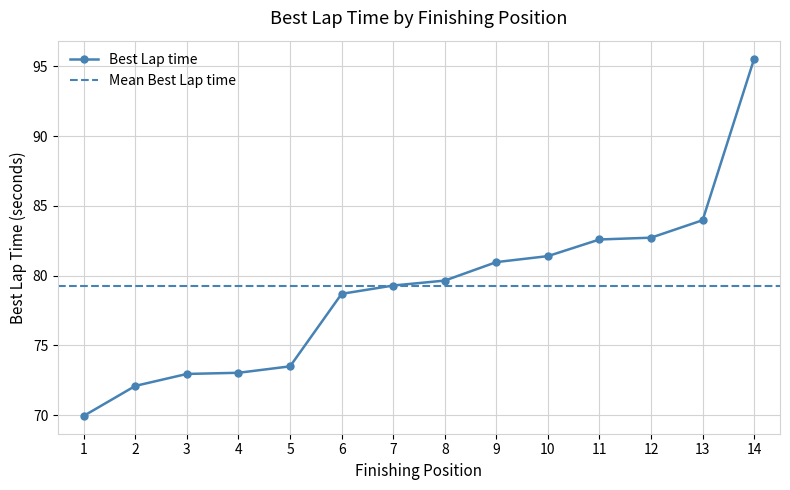

How many values are below 79?

6